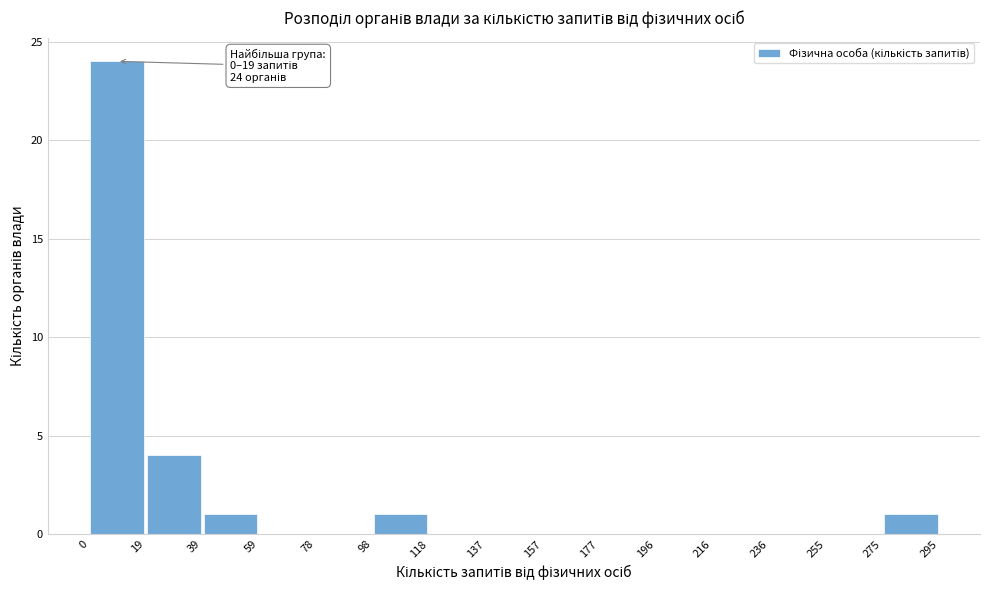

Over which range of the x-axis is the bar tallest?

0 to 19